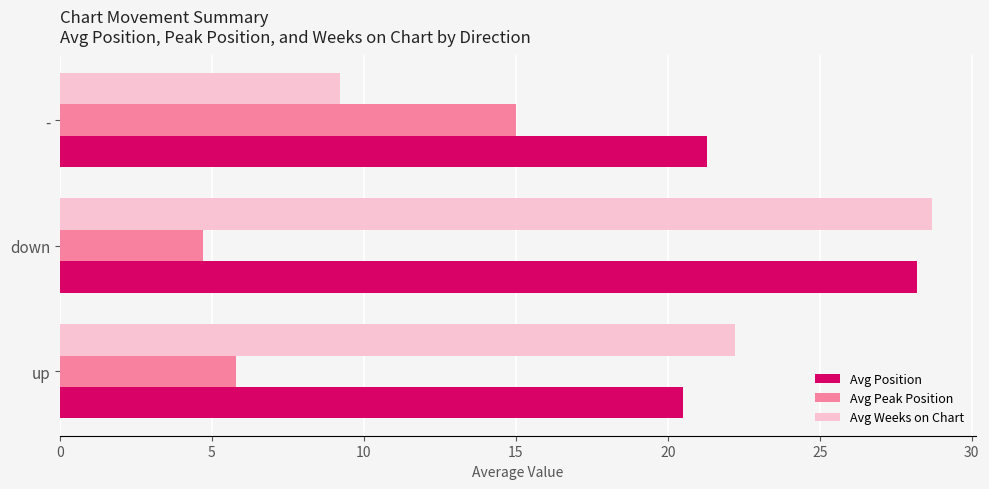

Which label corresponds to the smallest value in the chart?

down